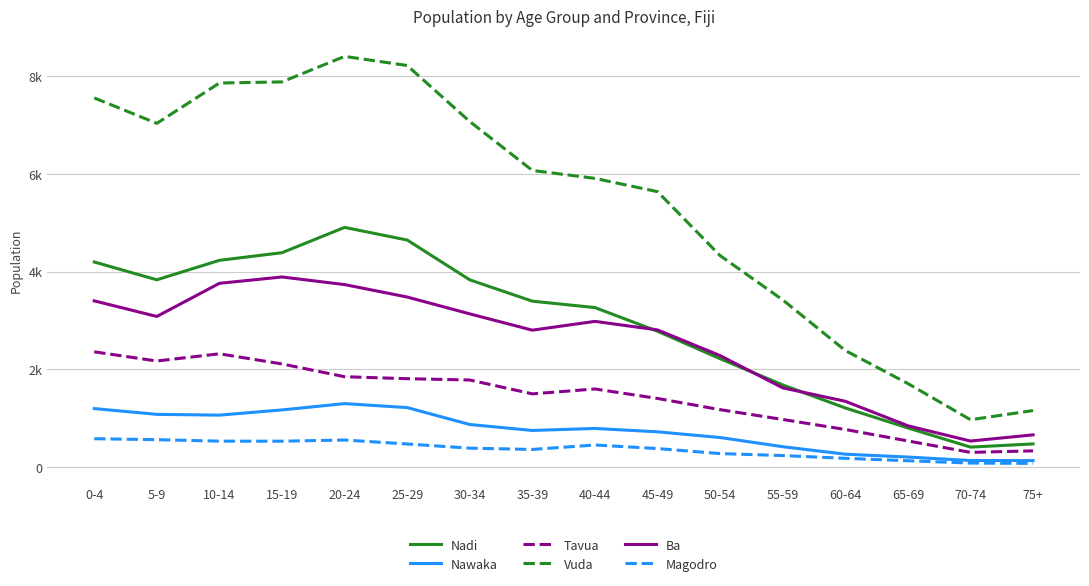

What are all the series names shown in the legend?

Nadi, Nawaka, Tavua, Vuda, Ba, Magodro